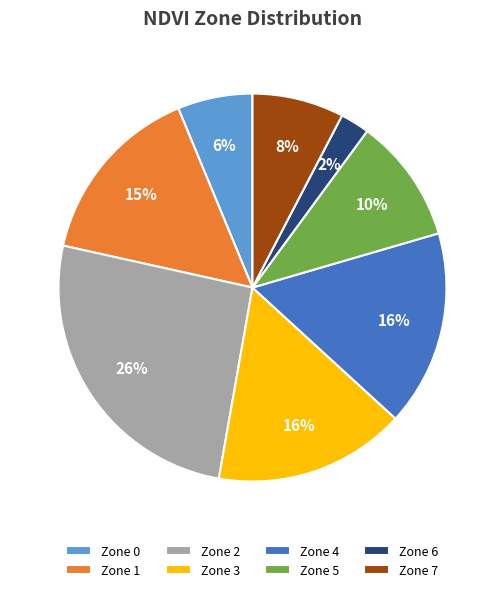

To the nearest percent, what portion does Zone 1 represent?

15%